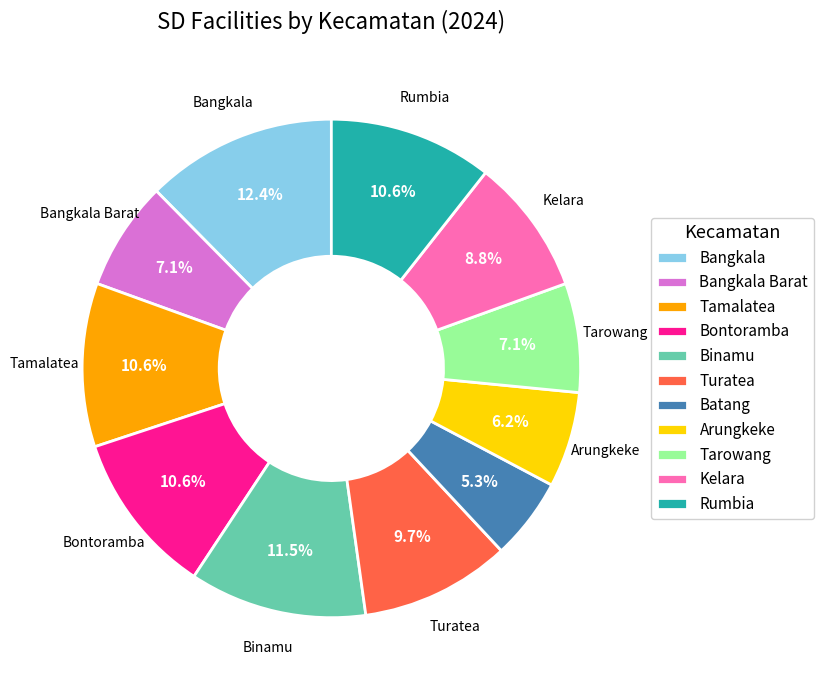

To the nearest percent, what percentage of the pie is Tamalatea?

11%